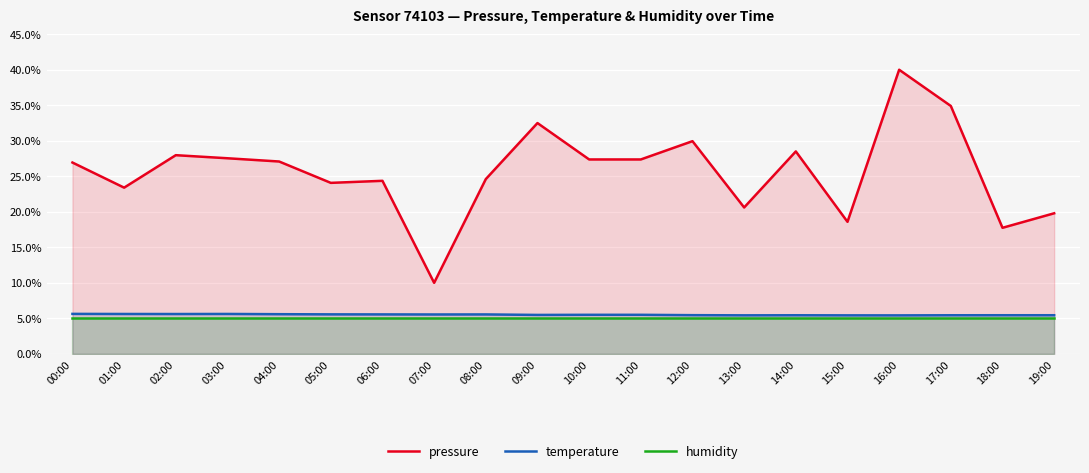

True or false: temperature has a value of 5.5 at 08:00.

True